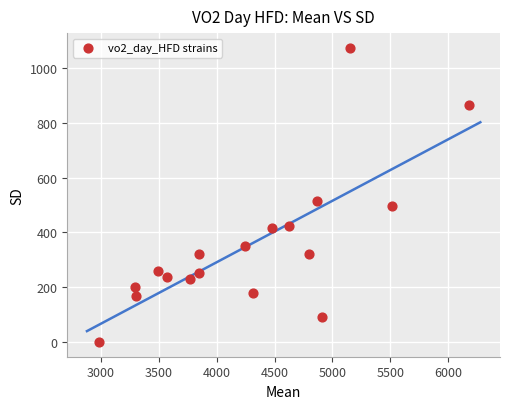

What Y value in the scatter plot is closest to 537?

516.6